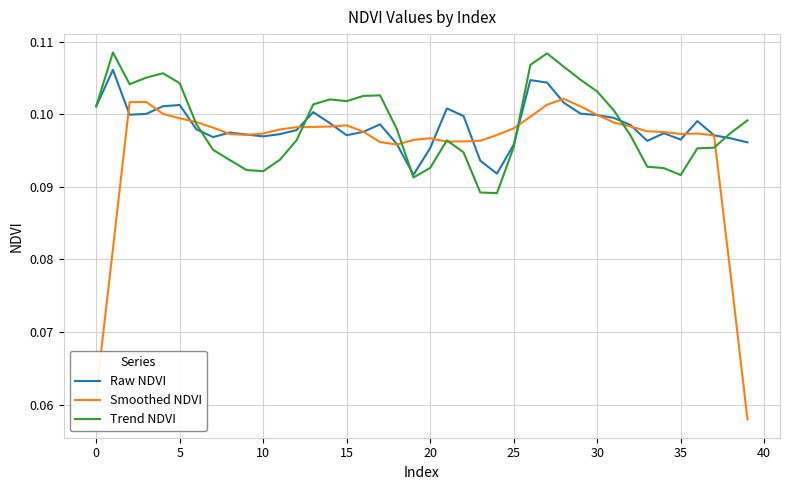

How many lines are shown in the chart?

3